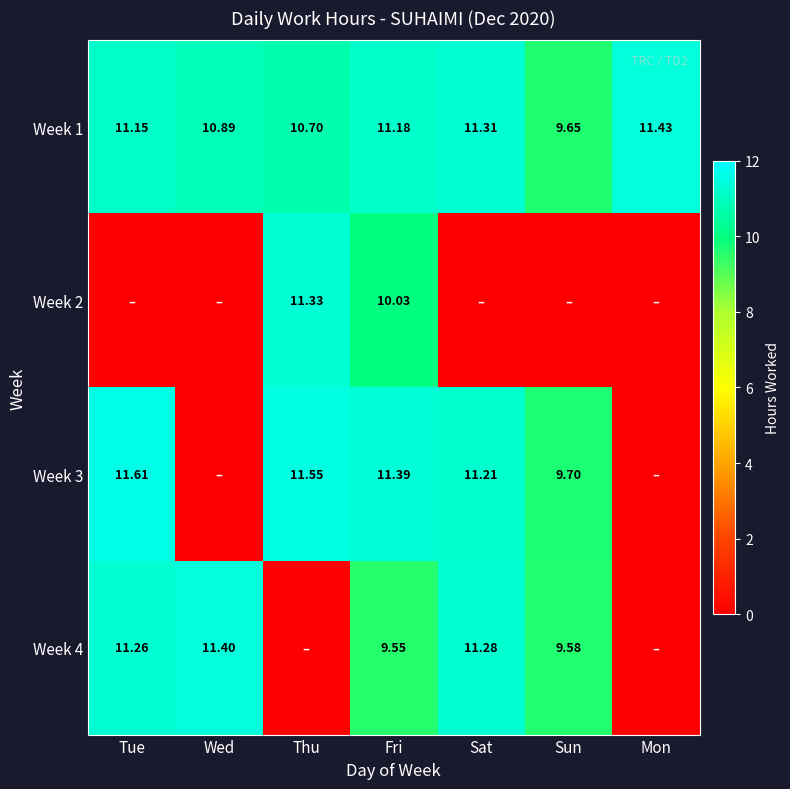

Rank the categories by Week 1 value from lowest to highest.

Sun, Thu, Wed, Tue, Fri, Sat, Mon